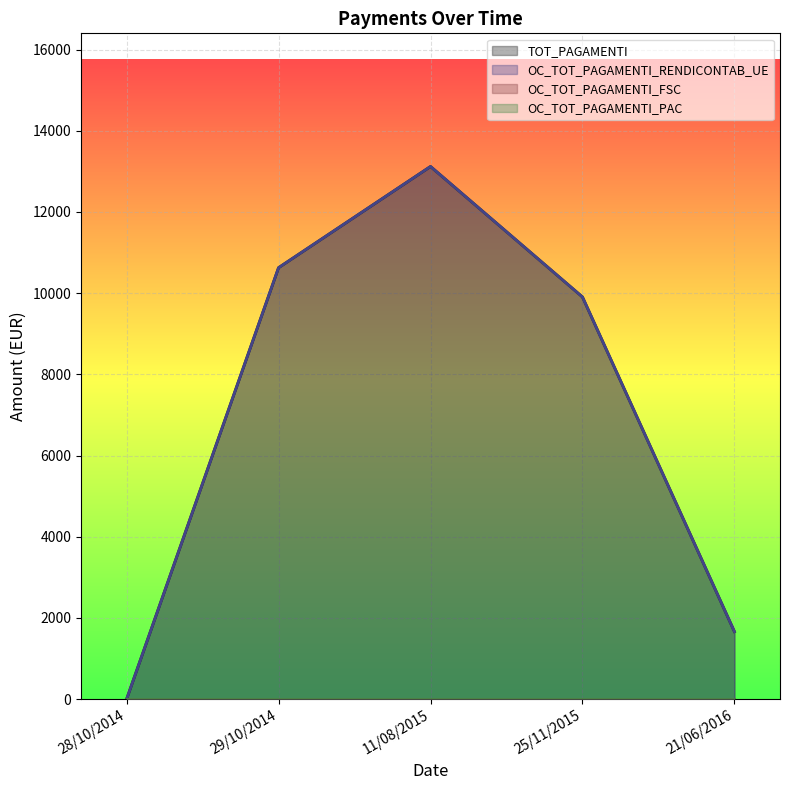

What is the difference between the TOT_PAGAMENTI values at 11/08/2015 and 29/10/2014?

2492.8